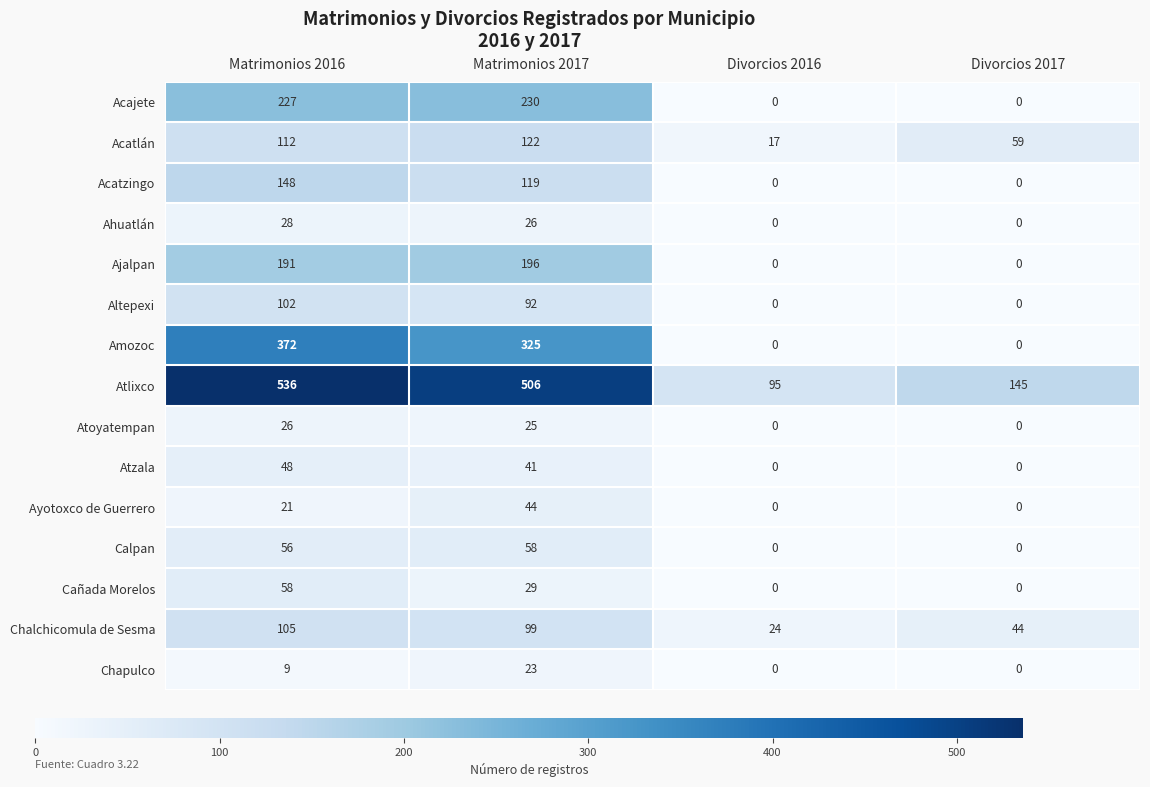

At Matrimonios 2016, list the series in order from smallest to largest.

Chapulco, Ayotoxco de Guerrero, Atoyatempan, Ahuatlán, Atzala, Calpan, Cañada Morelos, Altepexi, Chalchicomula de Sesma, Acatlán, Acatzingo, Ajalpan, Acajete, Amozoc, Atlixco